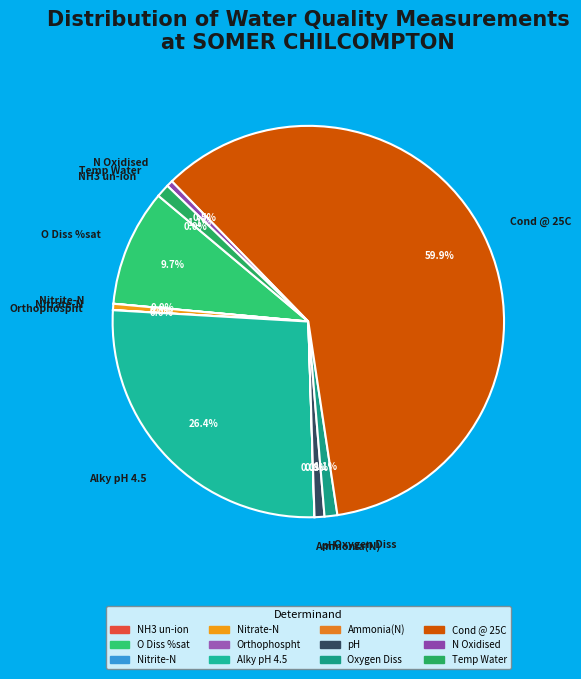

Approximately how many times larger is the value at Oxygen Diss compared to pH?

1.3